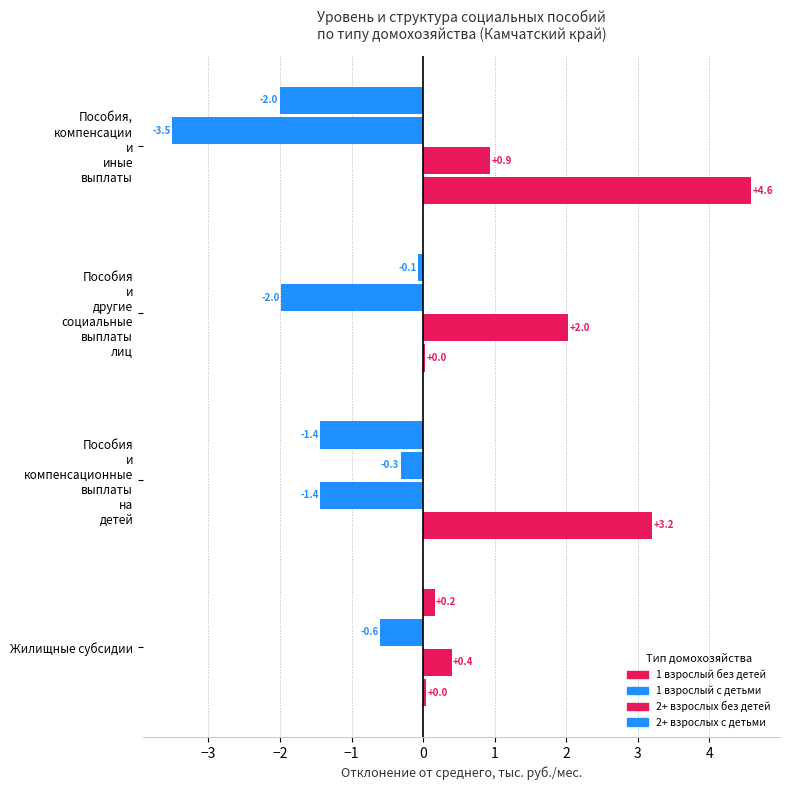

How many data points in 1 взрослый без детей are less than 0?

3